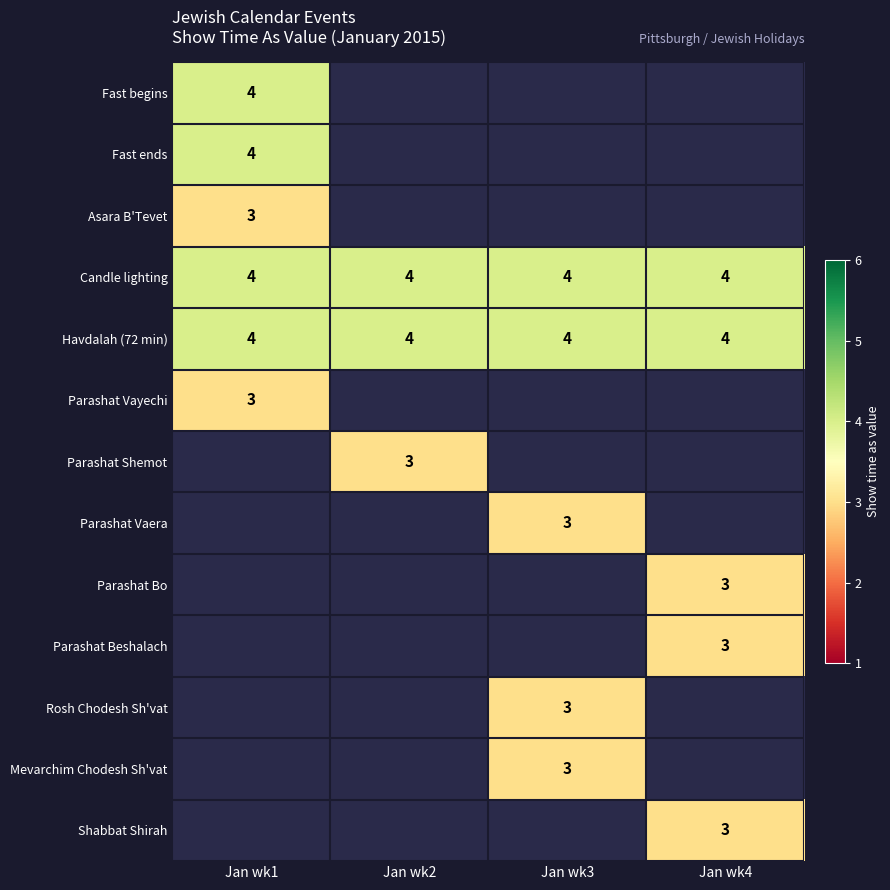

At which category does the chart reach its peak across all series?

Jan wk1